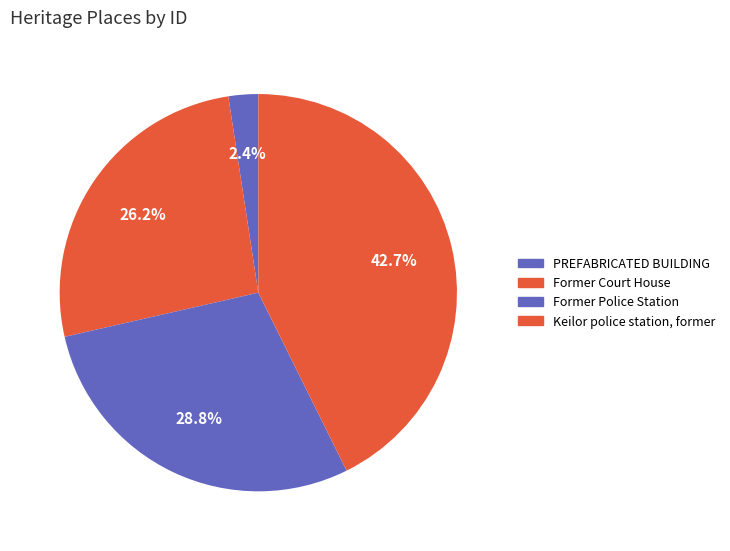

Count the number of slices in the pie.

4